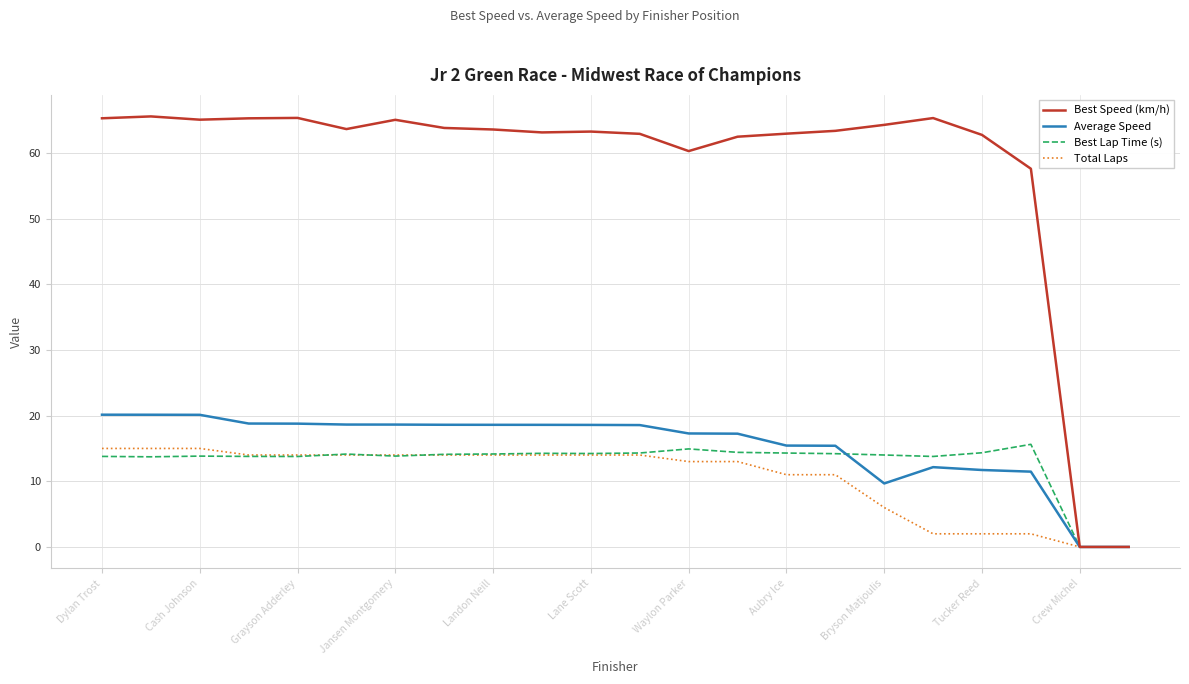

Which series has the largest range (max minus min)?

Best Speed (km/h)